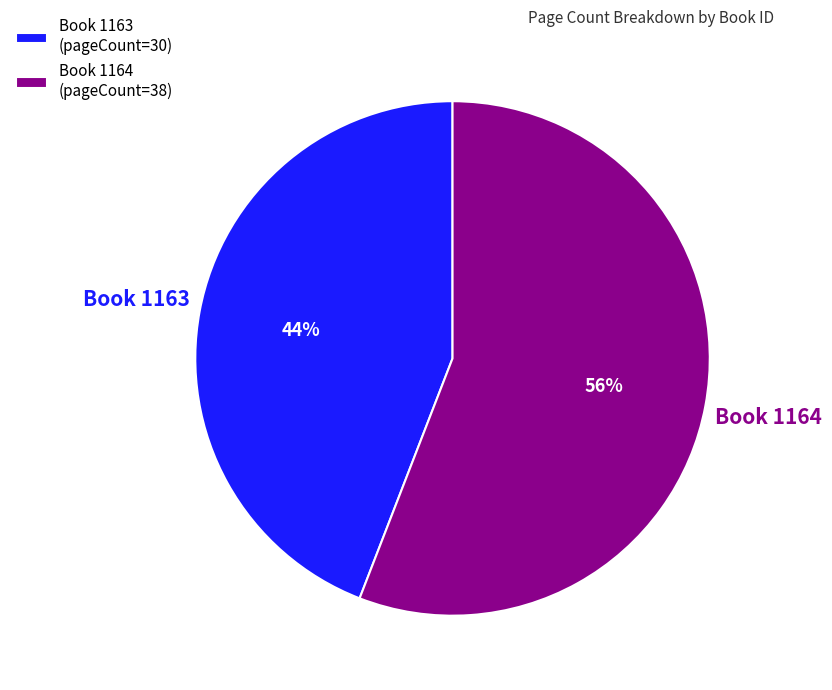

Count the number of slices in the pie.

2